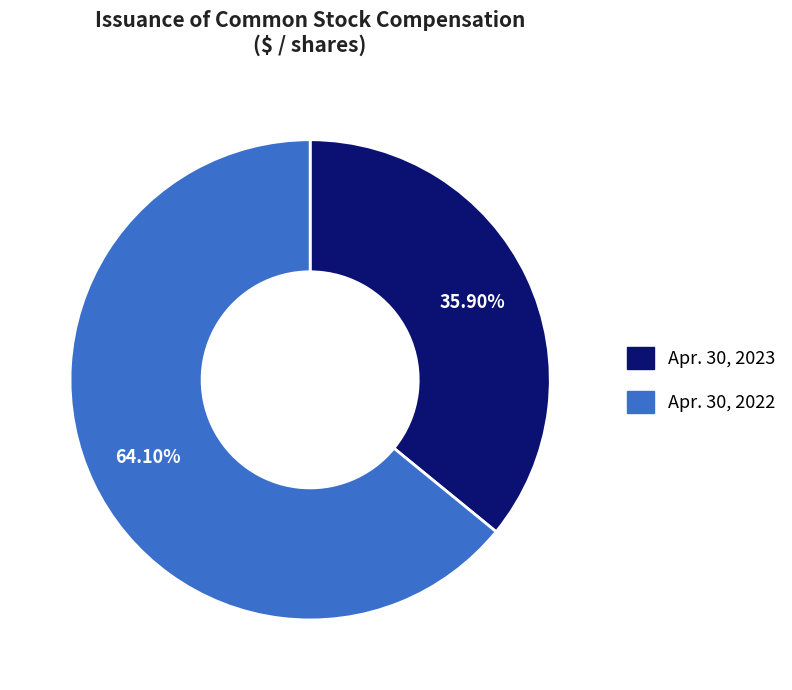

Combined, do Apr. 30, 2022 and Apr. 30, 2023 account for over 50%?

Yes